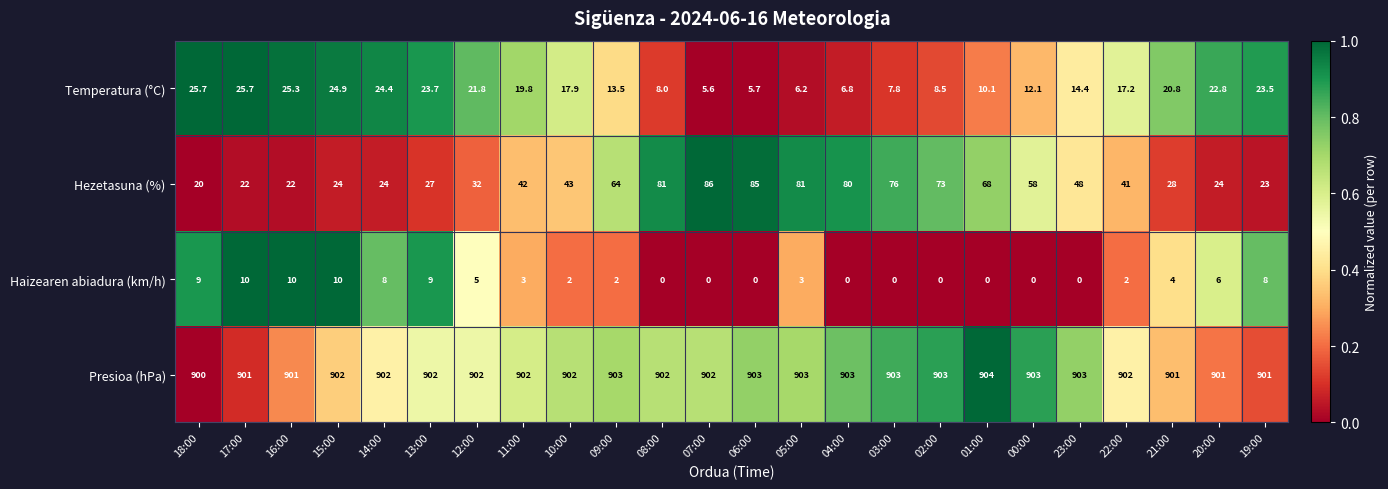

What is the difference between the Hezetasuna (%) values at 16:00 and 10:00?

21.0